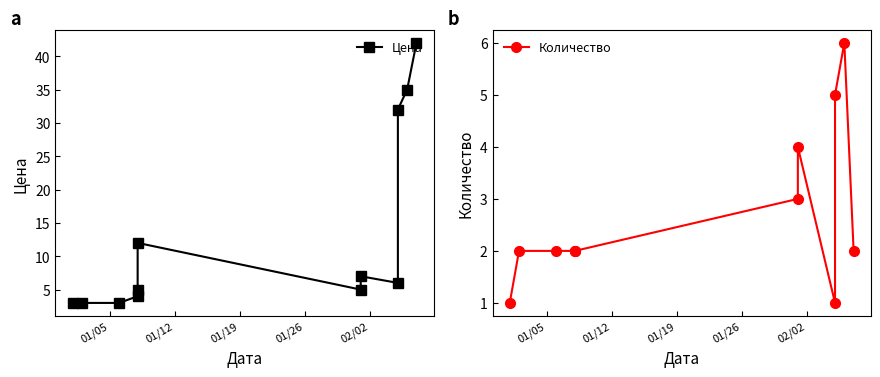

What is the difference between the highest and lowest values at 01/26?

2